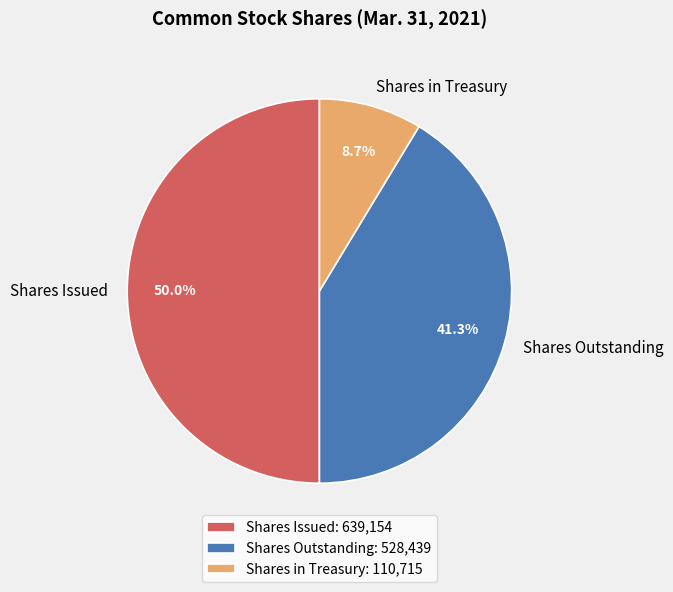

What percentage is the Shares Outstanding slice, to the nearest percent?

41%